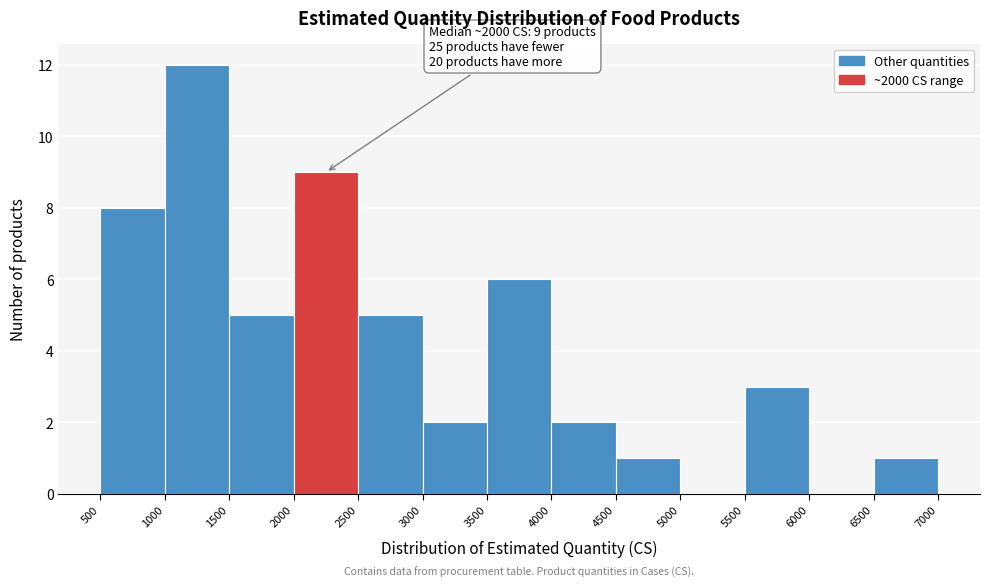

Which range on the x-axis has the tallest bar?

1000 to 1500